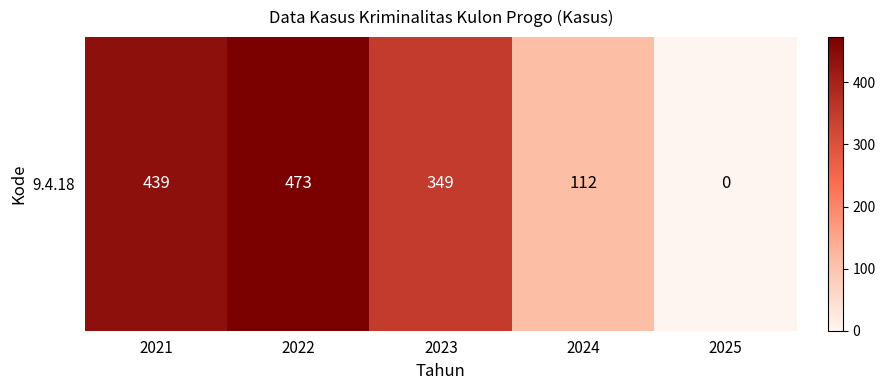

What is the difference between the maximum and minimum values?

473